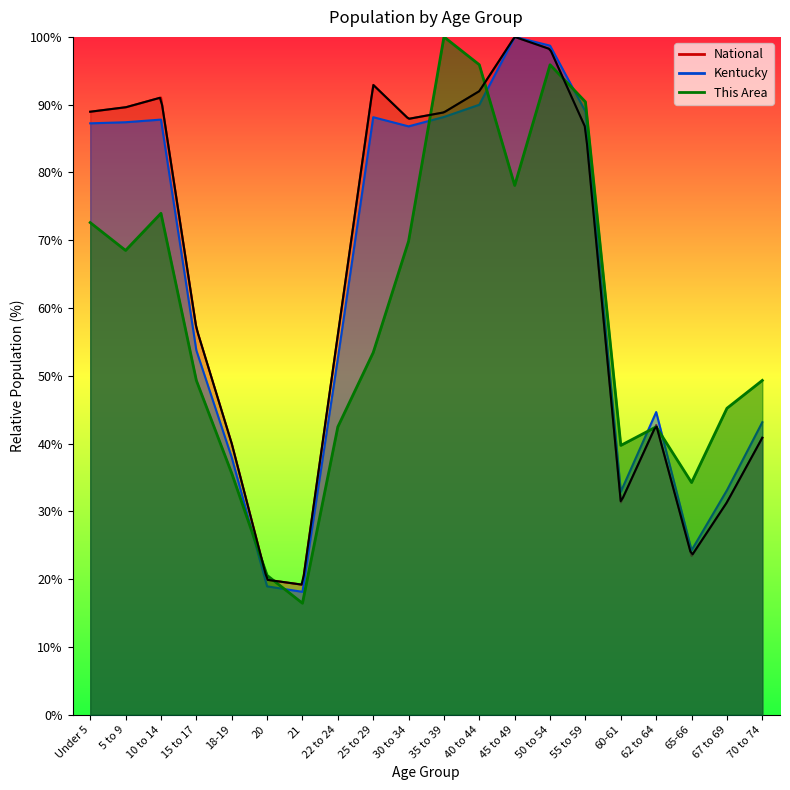

What is the minimum value shown in the chart?

16.4